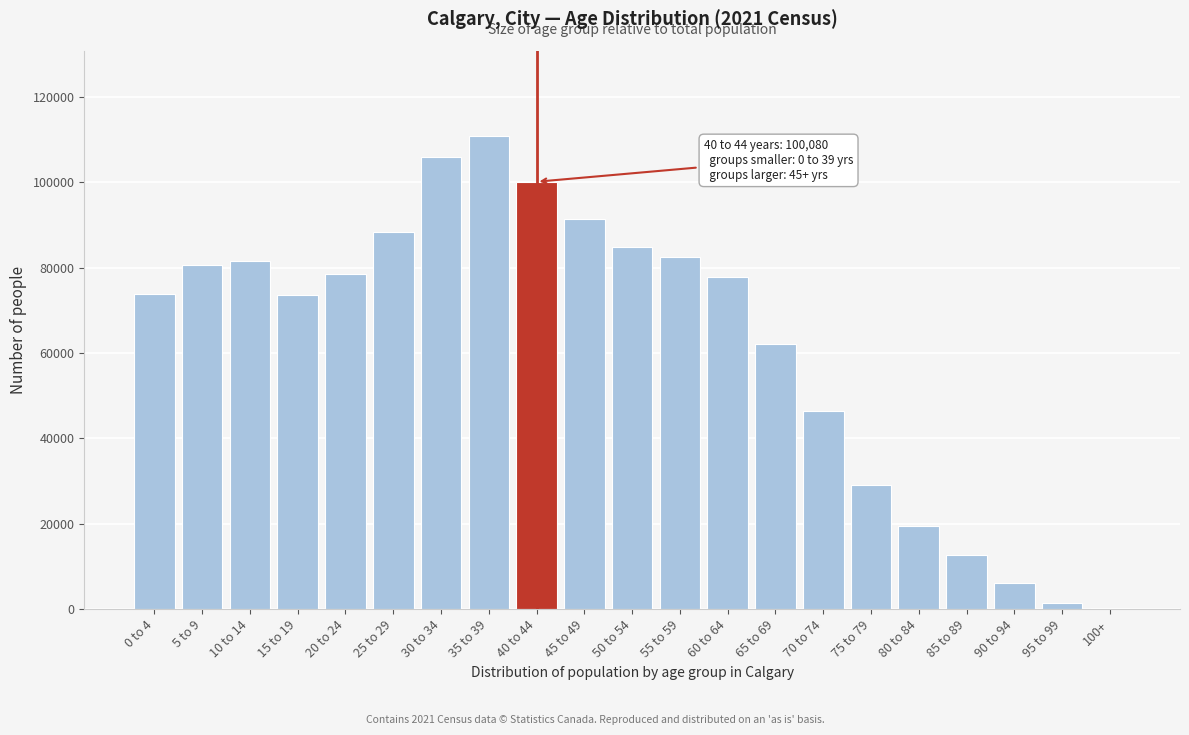

Is it true that the value at 10 to 14 is 81425?

True